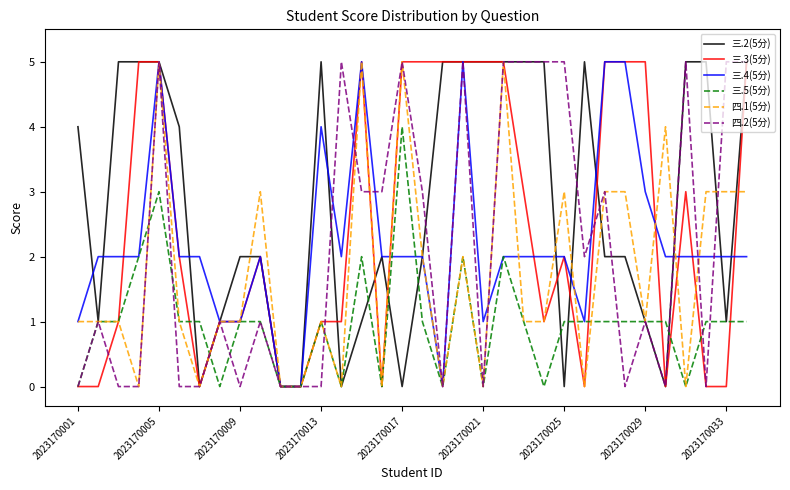

What is the greatest value displayed?

5